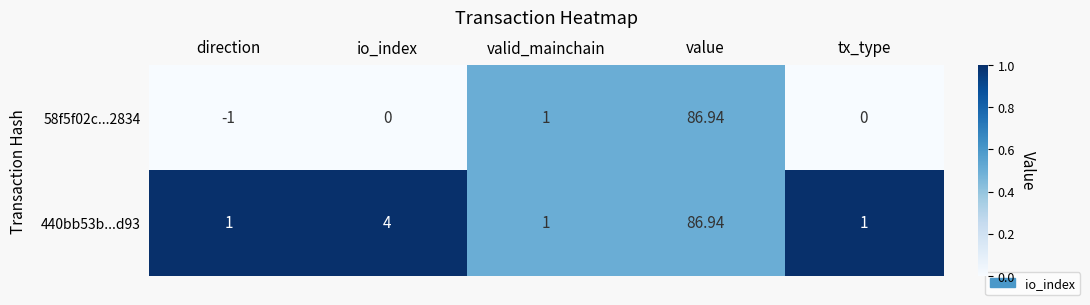

At which category is the sum across all series the highest?

value